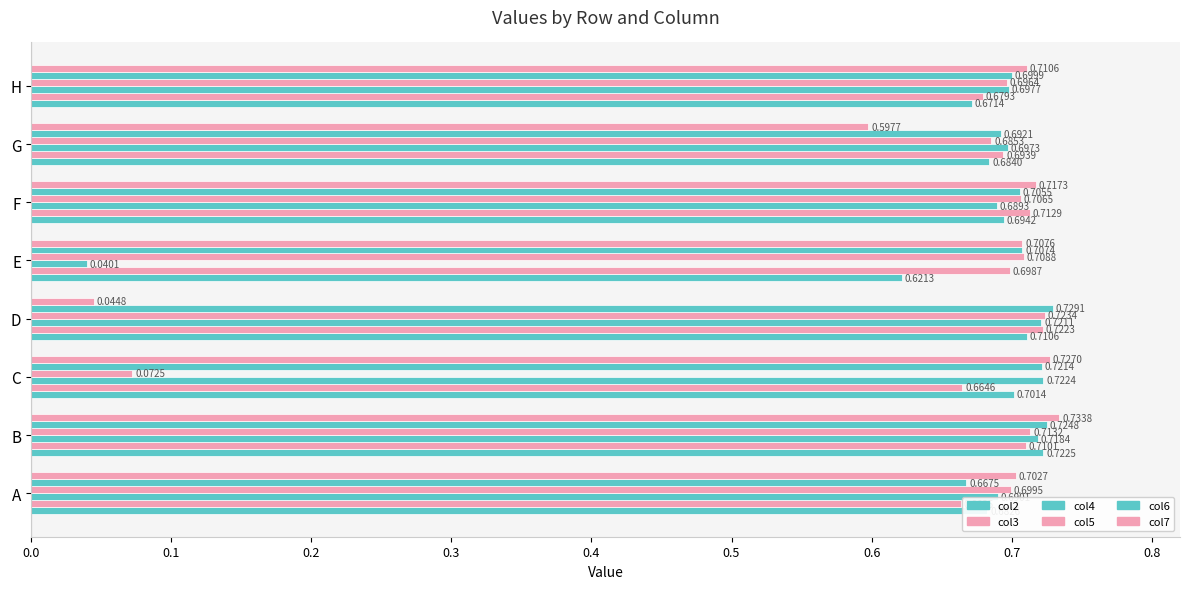

Count the number of data series in this chart.

6